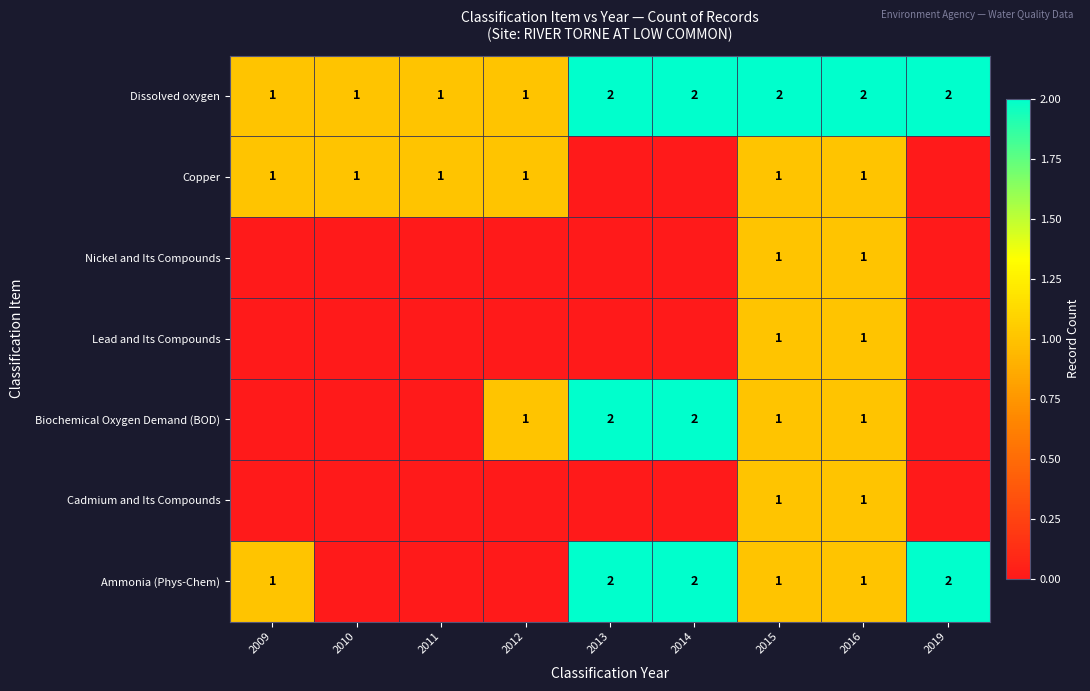

The Copper series shows 1 at 2015. True or false?

True